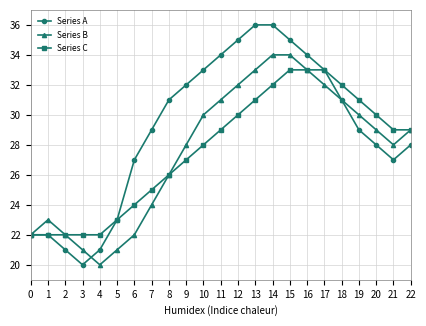

The Series B series shows 18 at 22. True or false?

False